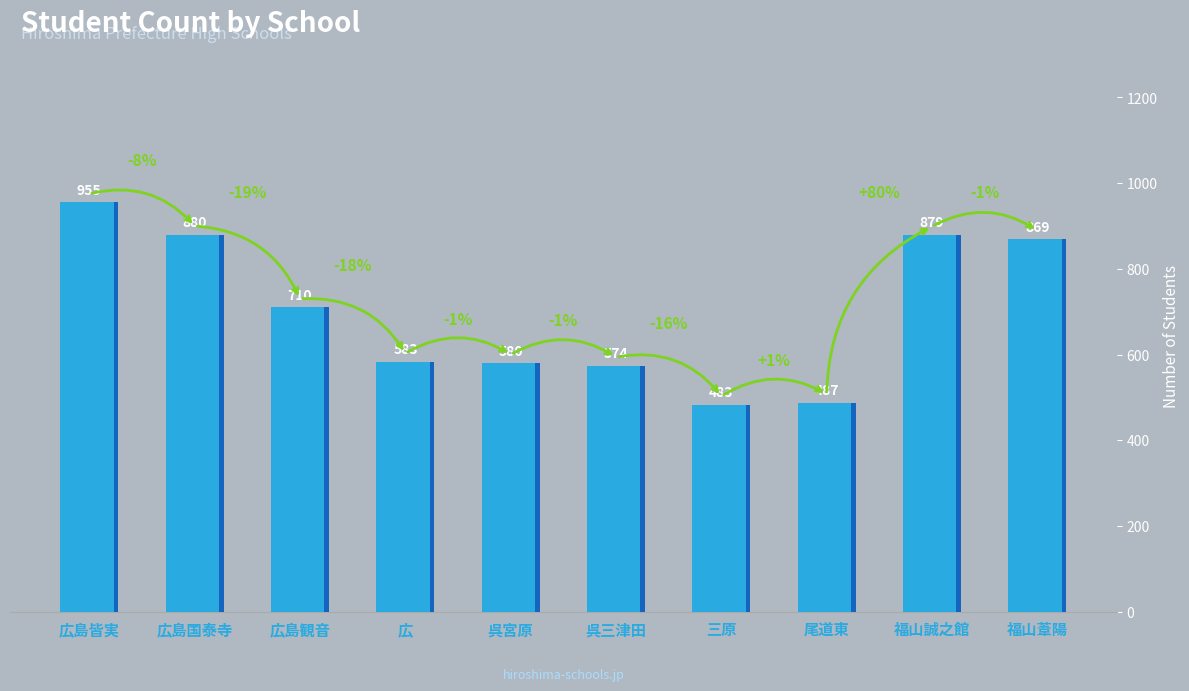

The value at 呉三津田 is 789. True or false?

False